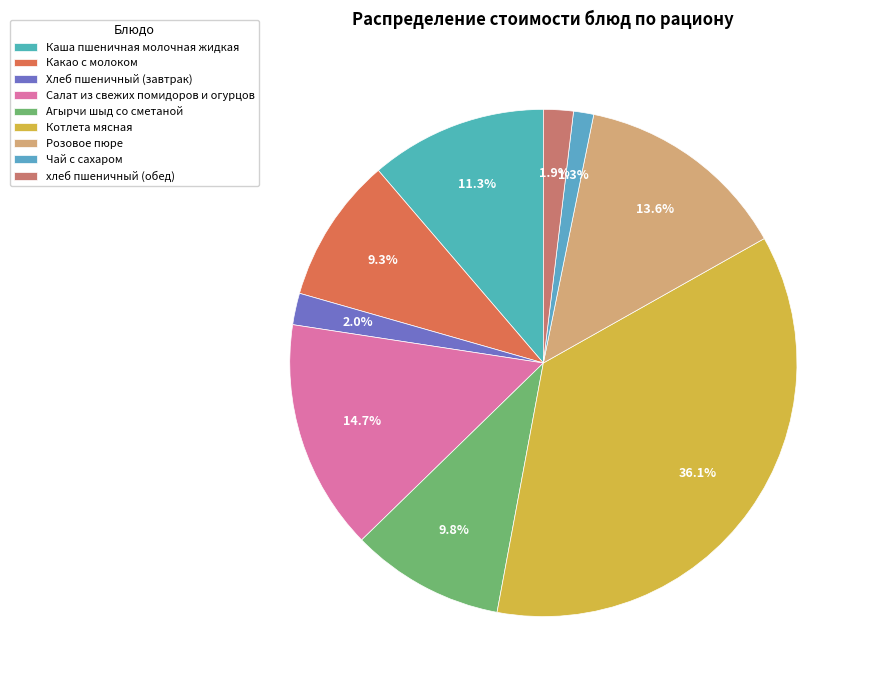

How many segments does this pie chart have?

9